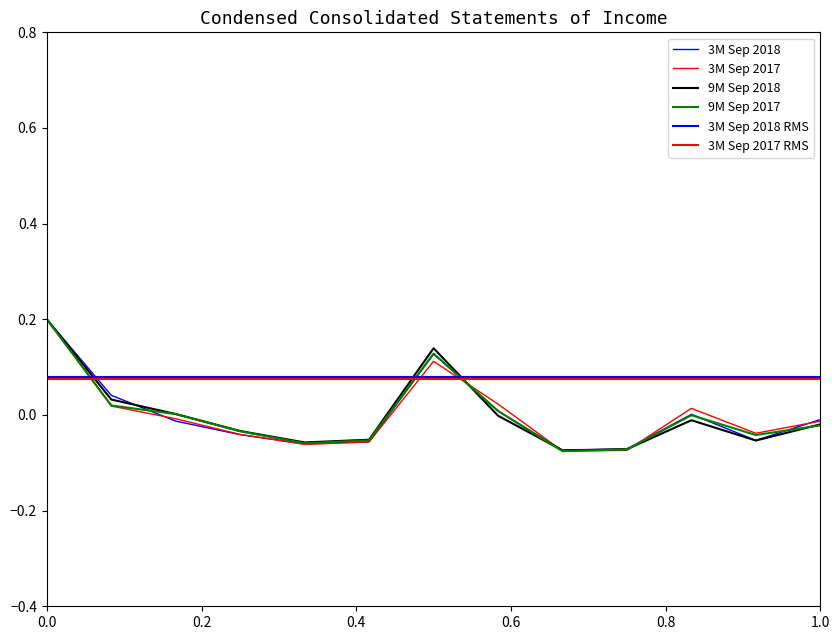

Does the chart display data point markers on the line(s)?

No